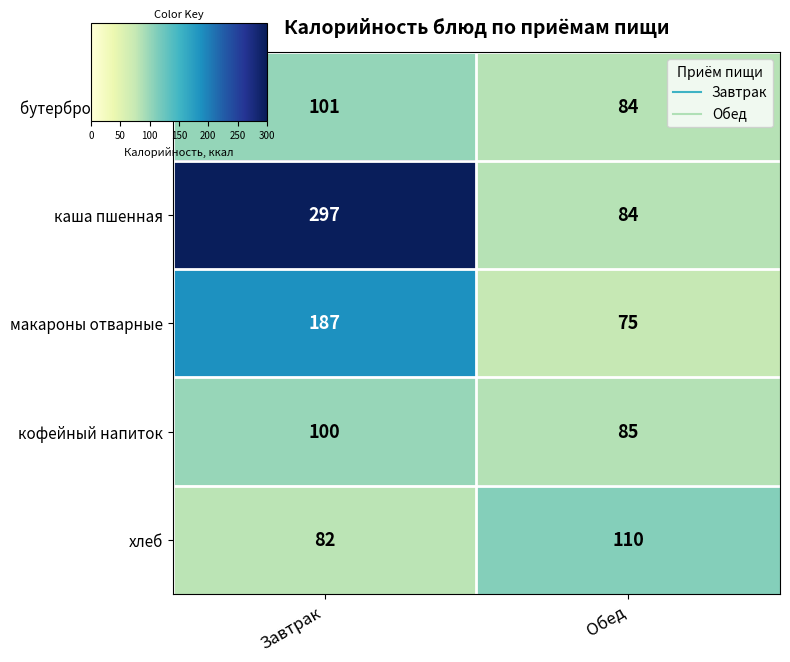

What is the sum of the макароны отварные values at Обед and Завтрак?

262